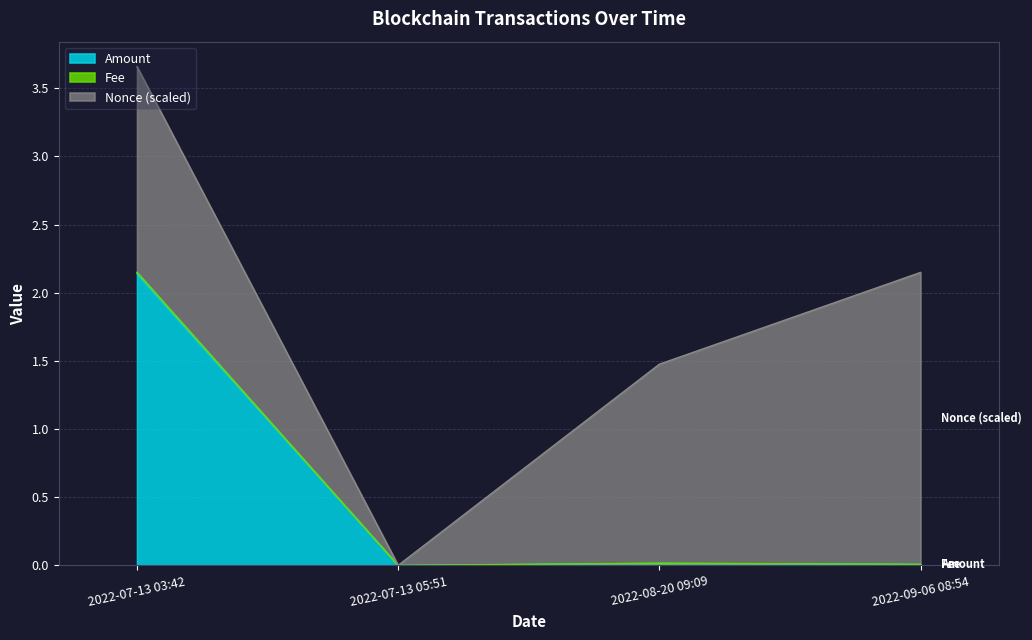

At which label does Amount reach its peak?

2022-07-13 03:42